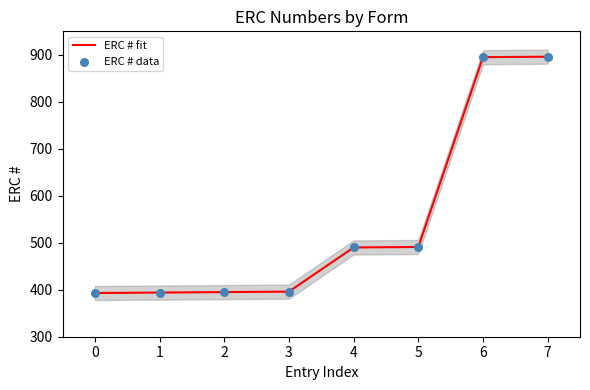

What is the highest value of the ERC # fit series?

896.0